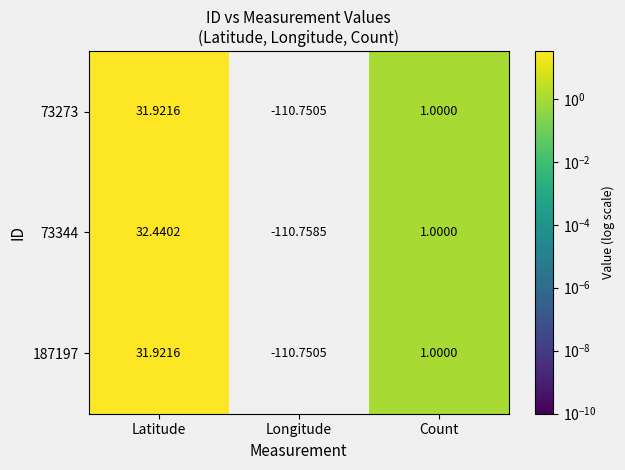

Which label corresponds to the smallest value in the chart?

Longitude